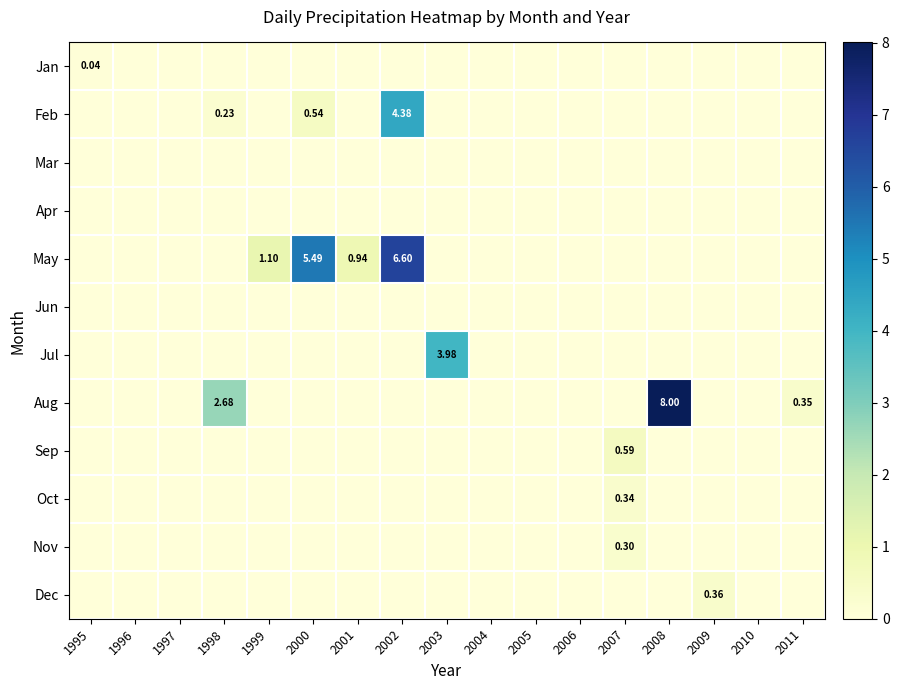

At which label is Sep closest to 0?

1995